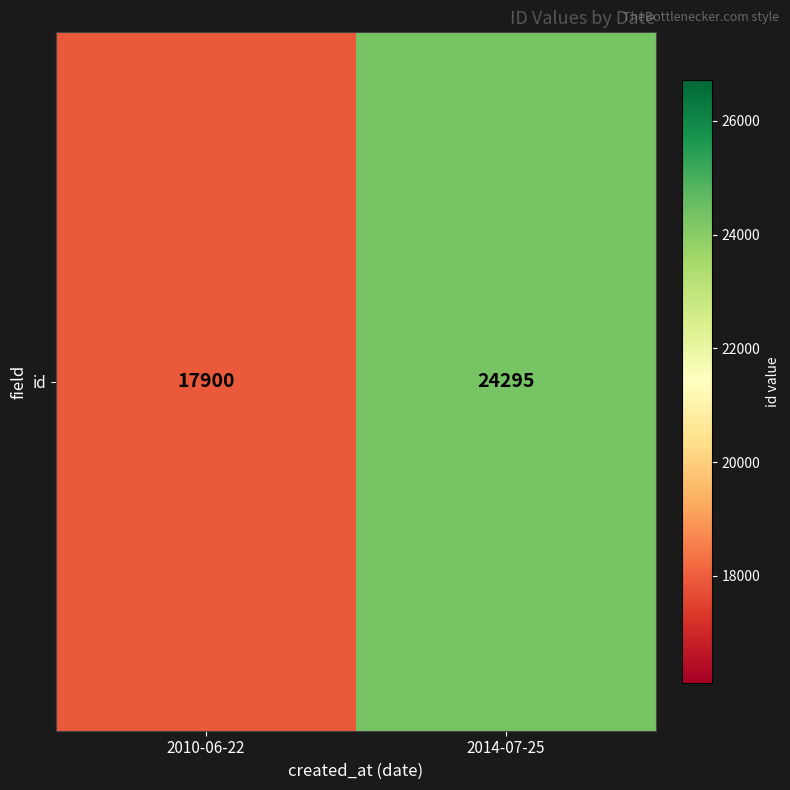

Rank the categories by value from highest to lowest.

2014-07-25, 2010-06-22